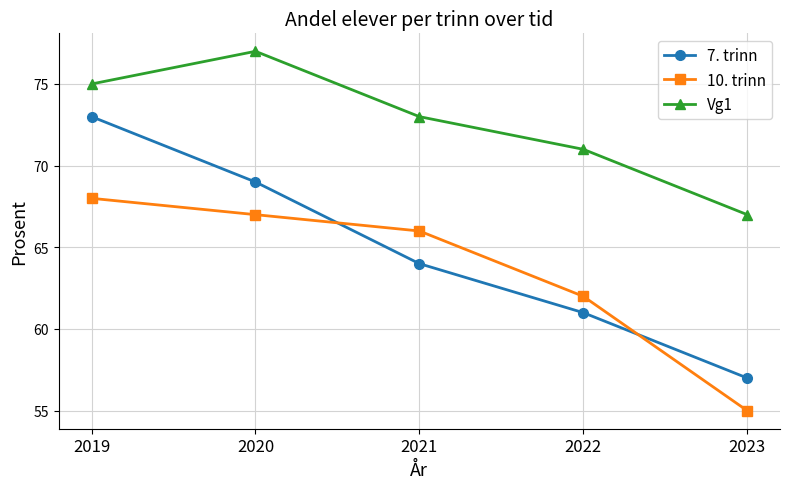

What is the difference between the maximum and second lowest values in the 7. trinn series?

12